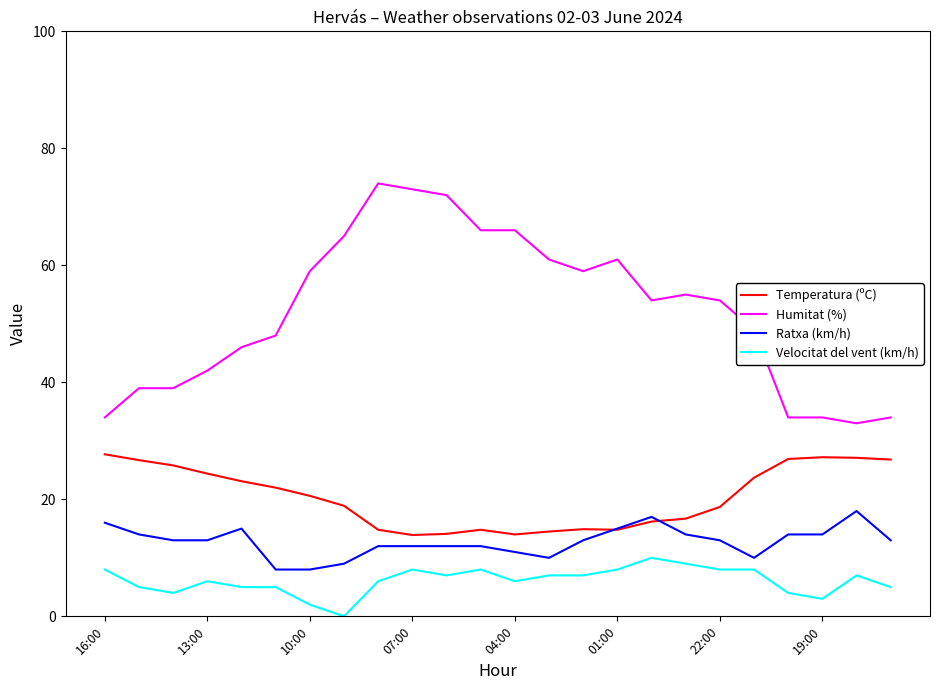

Which series has the largest range (max minus min)?

Humitat (%)